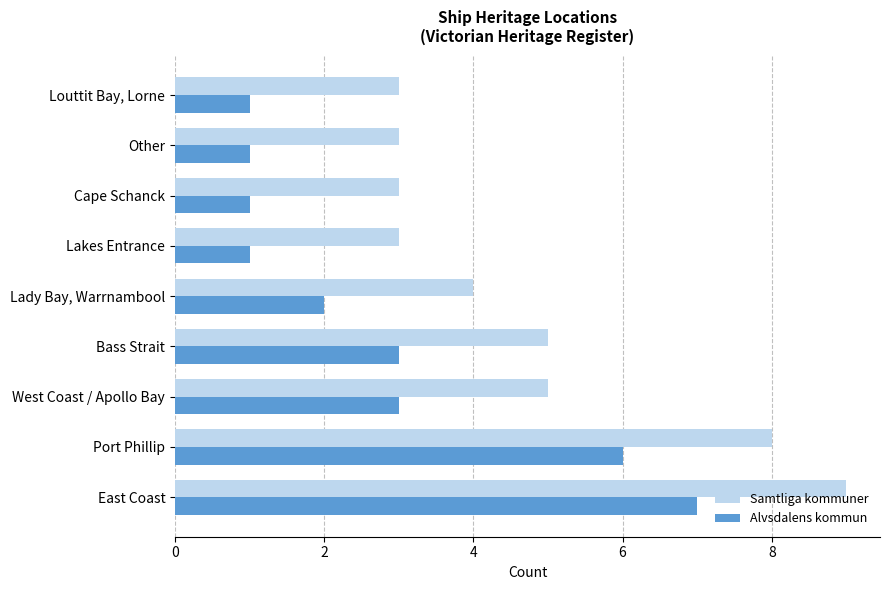

What is the average value of the Samtliga kommuner series?

5